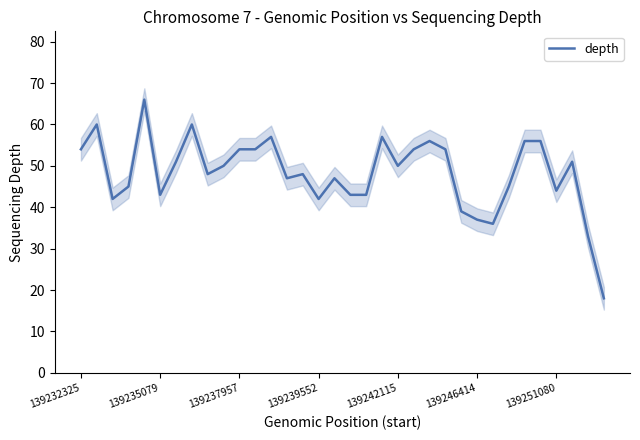

The value at 12 is 57. True or false?

True